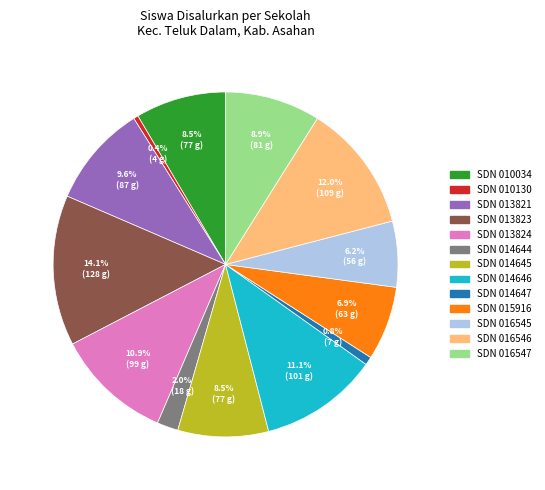

To the nearest percent, what portion does SDN 016545 represent?

6%